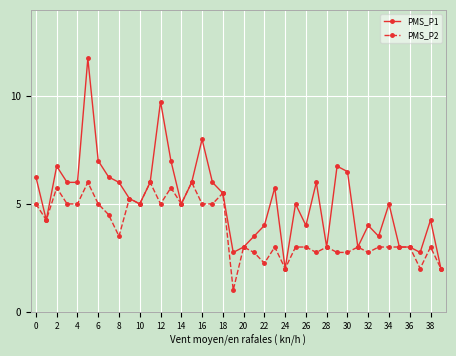

What is the smallest value displayed?

1.0